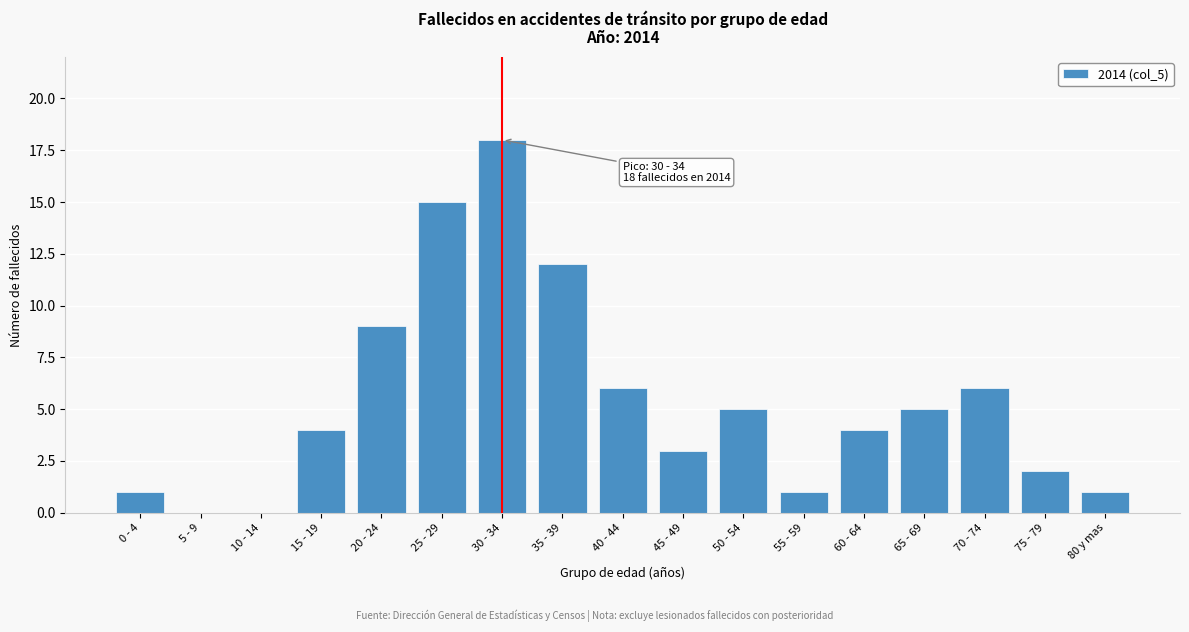

Reading left to right, transcribe all the data shown in this chart.

0 - 4=1	5 - 9=0	10 - 14=0	15 - 19=4	20 - 24=9	25 - 29=15	30 - 34=18	35 - 39=12	40 - 44=6	45 - 49=3	50 - 54=5	55 - 59=1	60 - 64=4	65 - 69=5	70 - 74=6	75 - 79=2	80 y mas=1